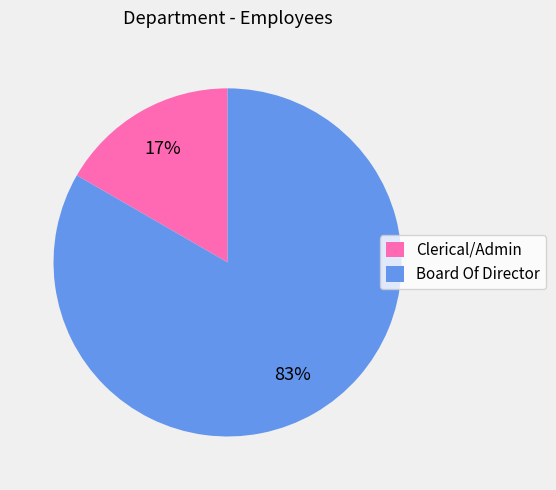

Does Board Of Director represent more than half of the total?

Yes